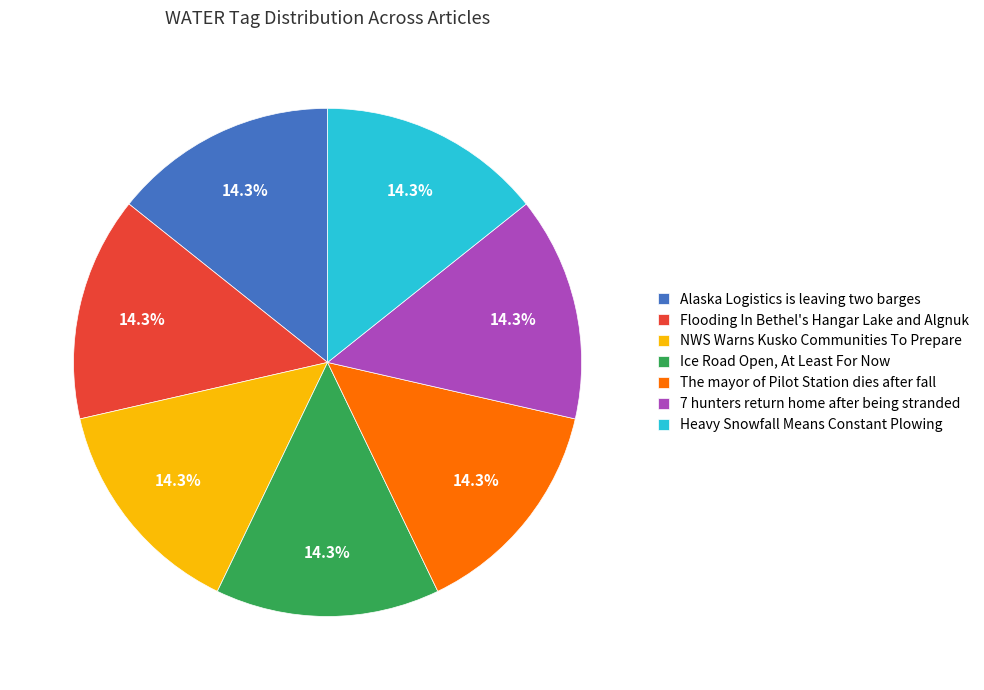

Does Ice Road Open, At Least For Now represent more than half of the total?

No